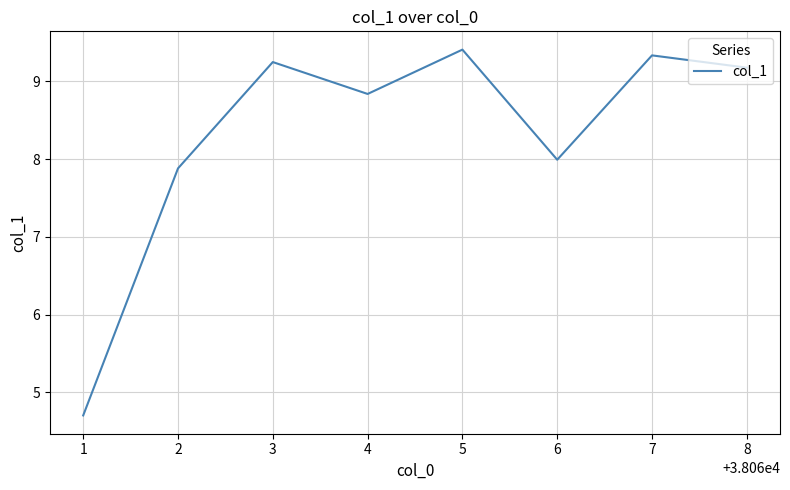

True or false: the data shows 1.4 at 1.

False